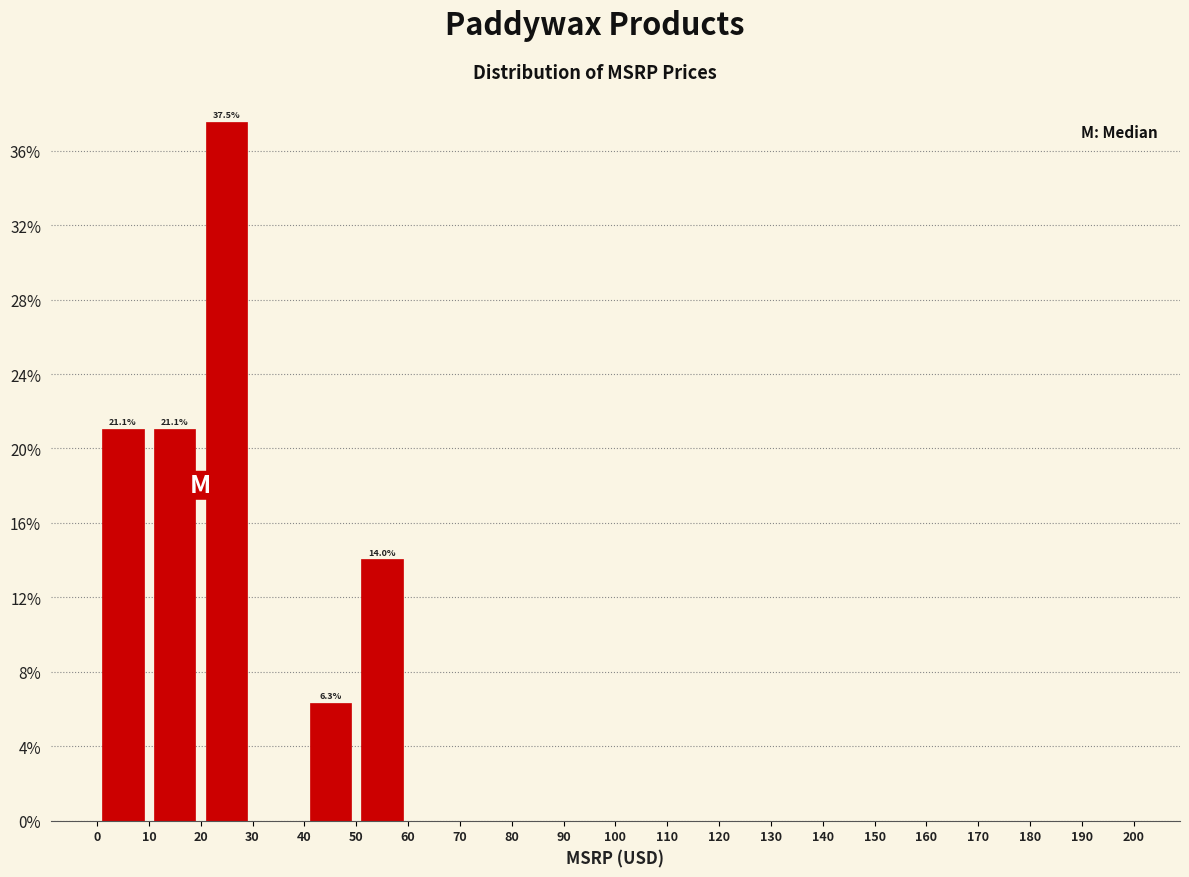

Which range on the x-axis has the tallest bar?

20 to 30